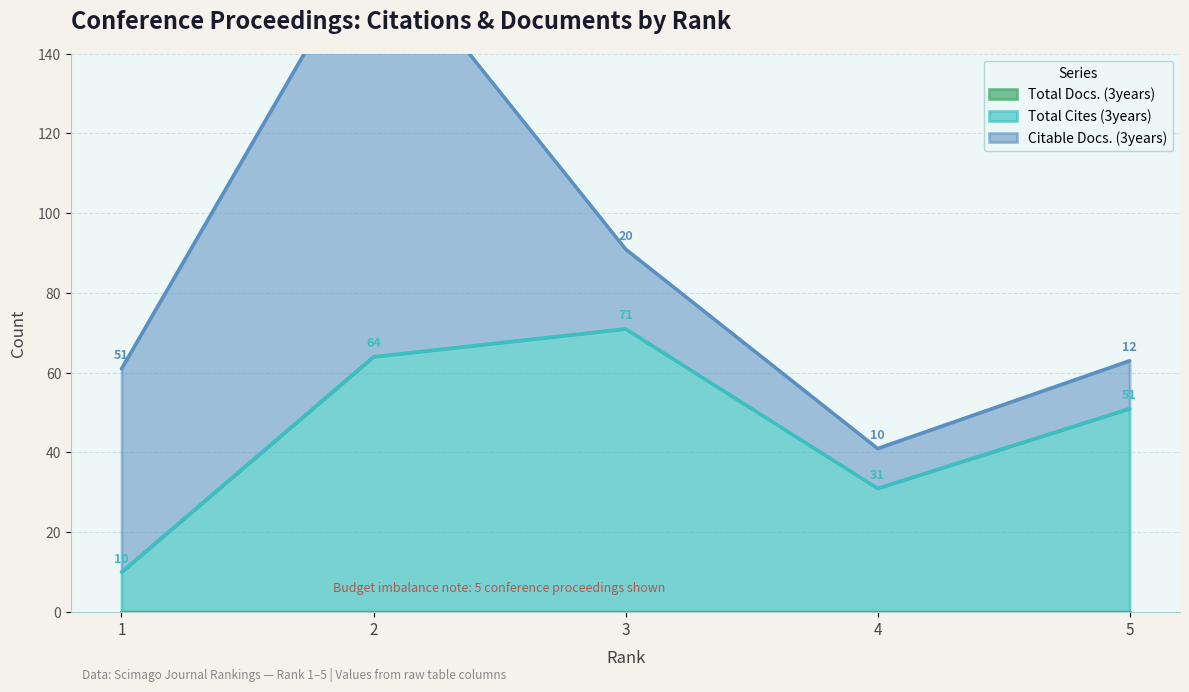

Which series has the widest spread of values?

Citable Docs. (3years)